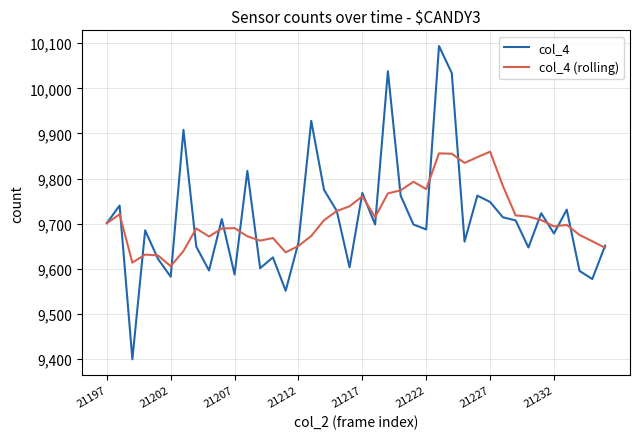

Rank the series by their maximum value, from lowest to highest.

col_4 (rolling), col_4